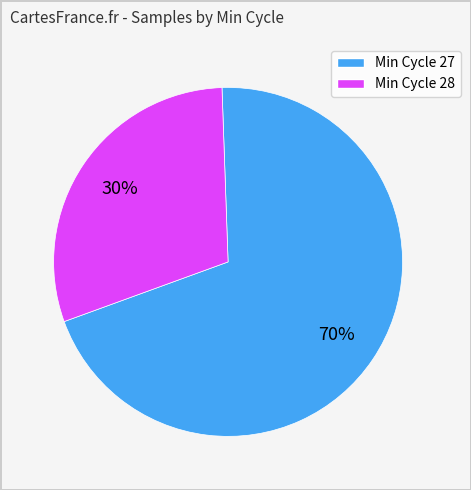

Is there any slice that represents more than half of the pie?

Yes